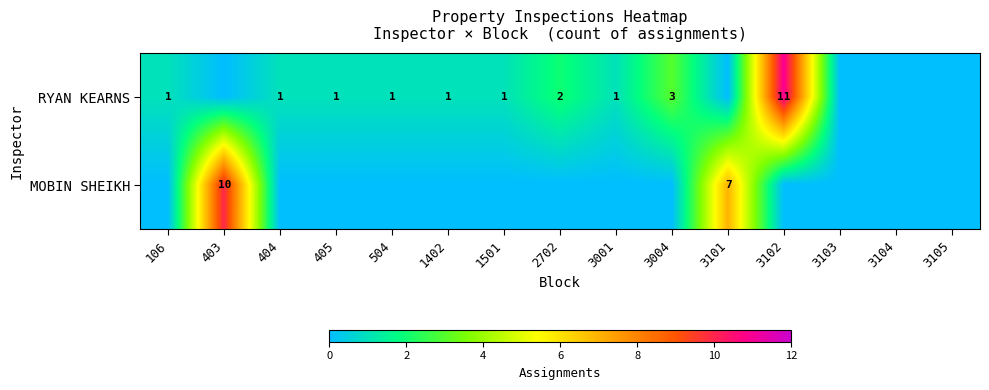

Is it true that RYAN KEARNS equals 1 at 1402?

True